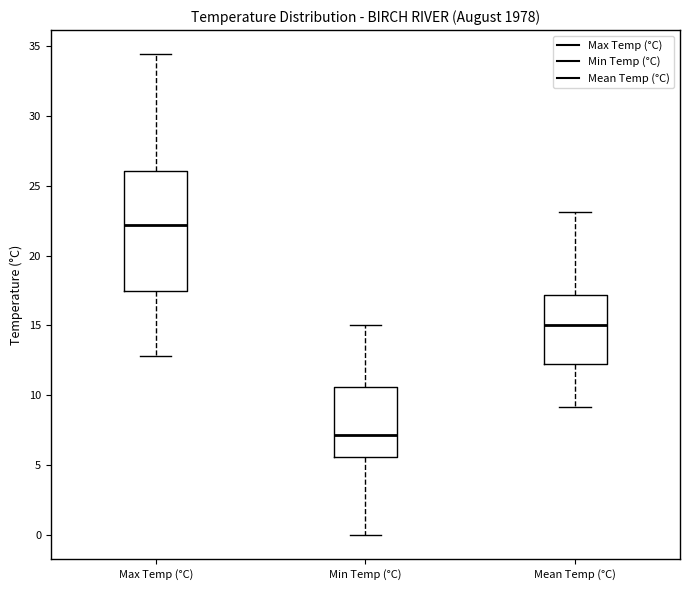

Reading left to right, read every box against the y-axis: the position of its median line, the range the box covers, and the ends of its whiskers. The values are not printed on the chart, so give them approximately, as read against the axis.

Max Temp (°C): median 22.0, box 17.5 to 26.0, whiskers 13.0 to 34.5
Min Temp (°C): median 7.0, box 5.5 to 10.5, whiskers 0.0 to 15.0
Mean Temp (°C): median 15.0, box 12.5 to 17.0, whiskers 9.0 to 23.0